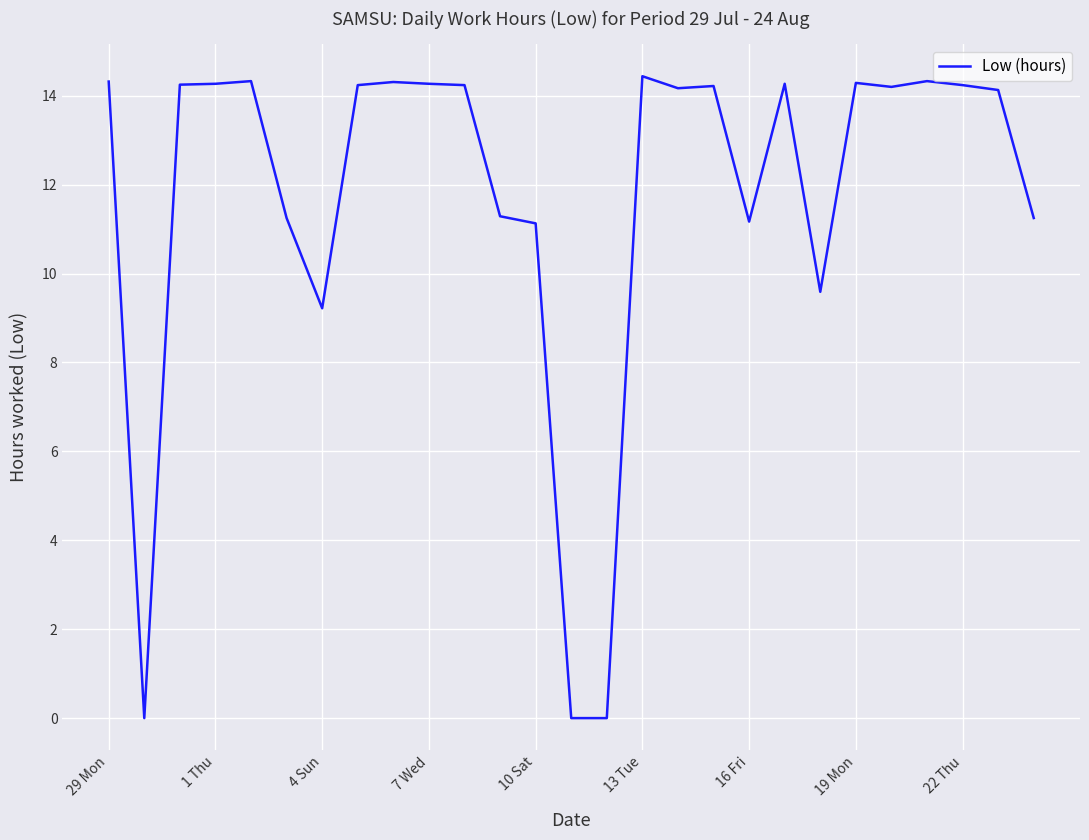

What is the difference between the maximum and minimum values?

14.4